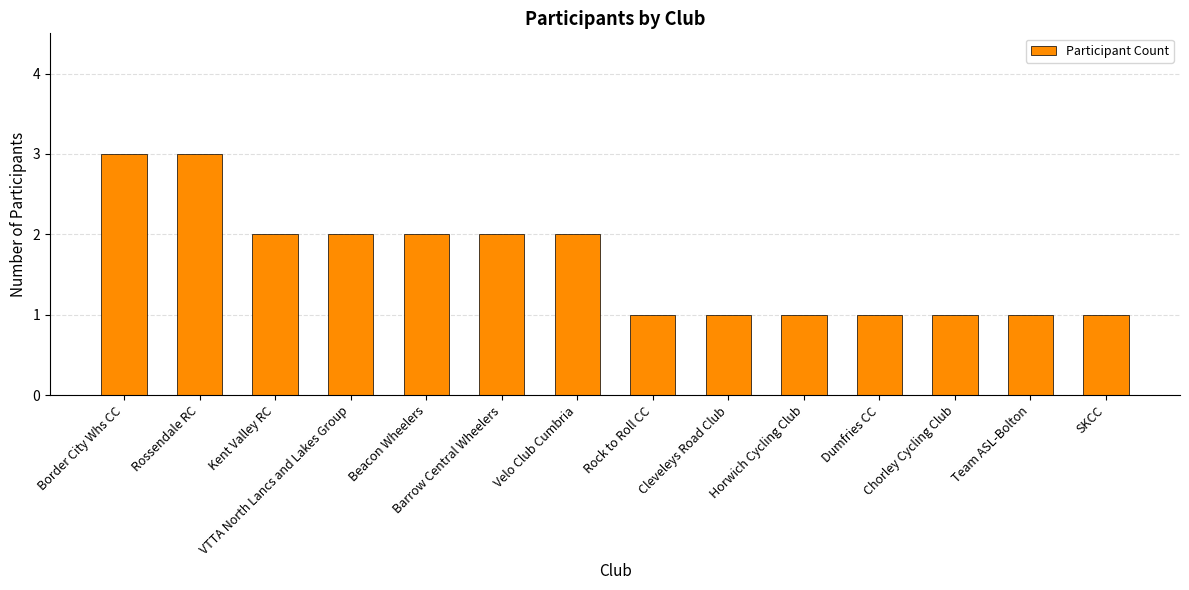

What is the greatest value displayed?

3